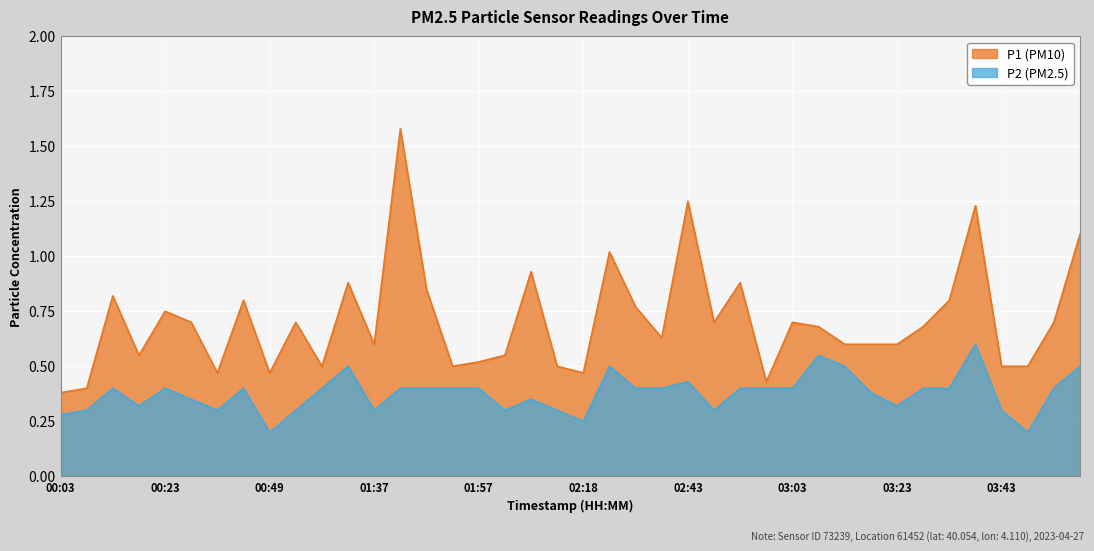

What position from the left is 03:33?

35